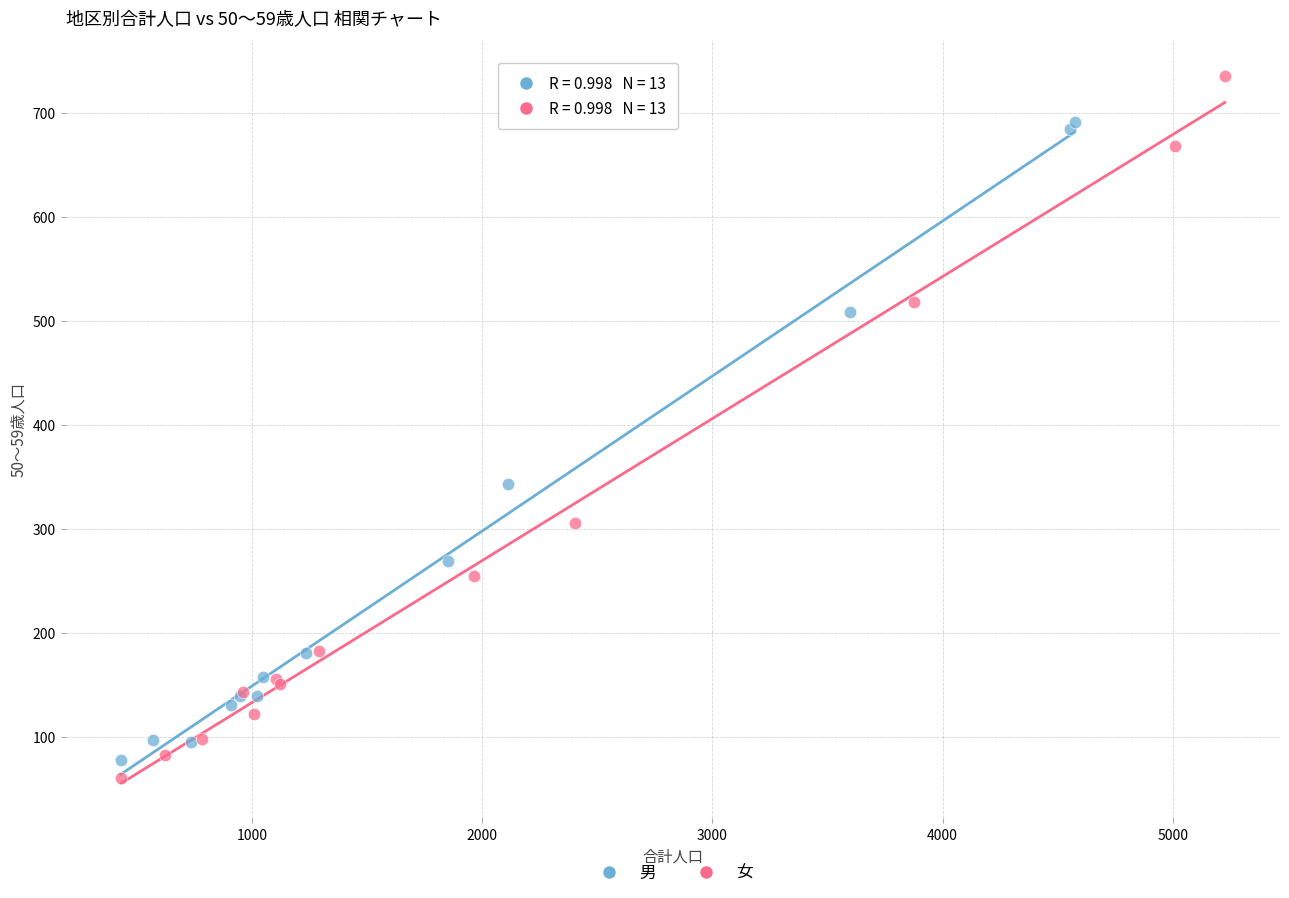

Which series has the largest Y range (max minus min)?

女